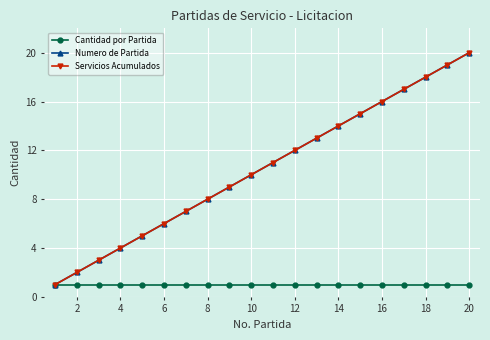

Does the chart have visible grid lines?

Yes